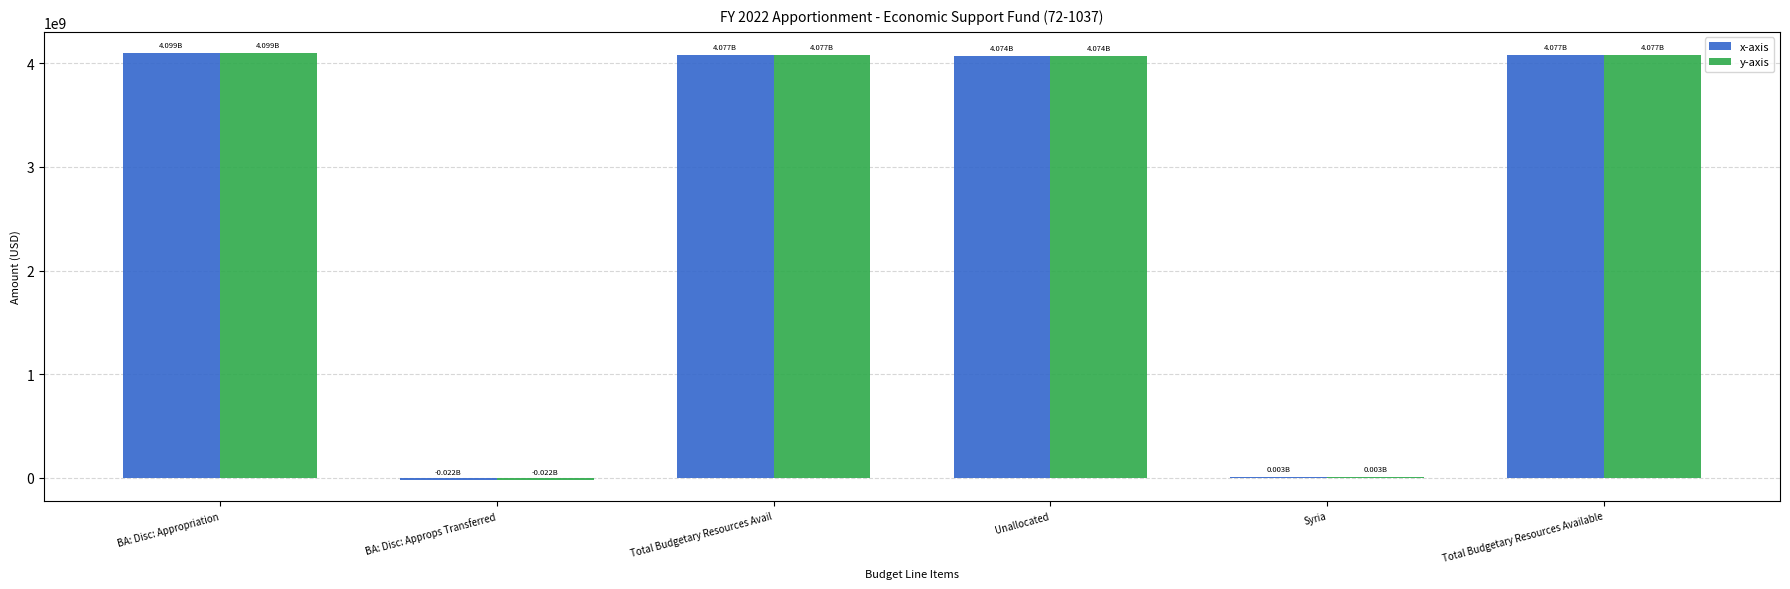

The value of y-axis at Total Budgetary Resources Avail is 4077450000. True or false?

True